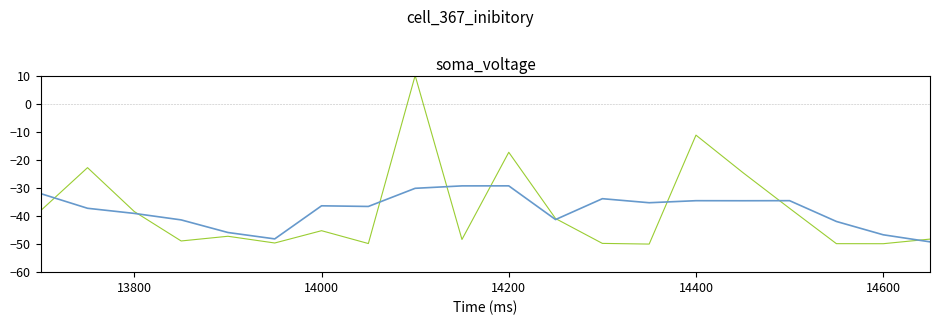

What is the minimum value shown in the chart?

-50.0